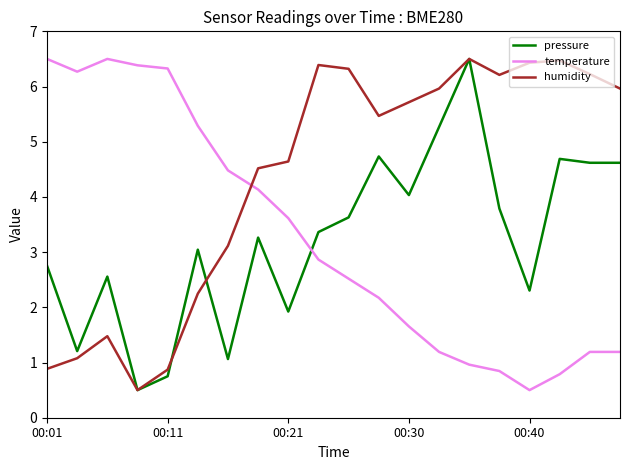

What is the smallest value displayed?

0.5